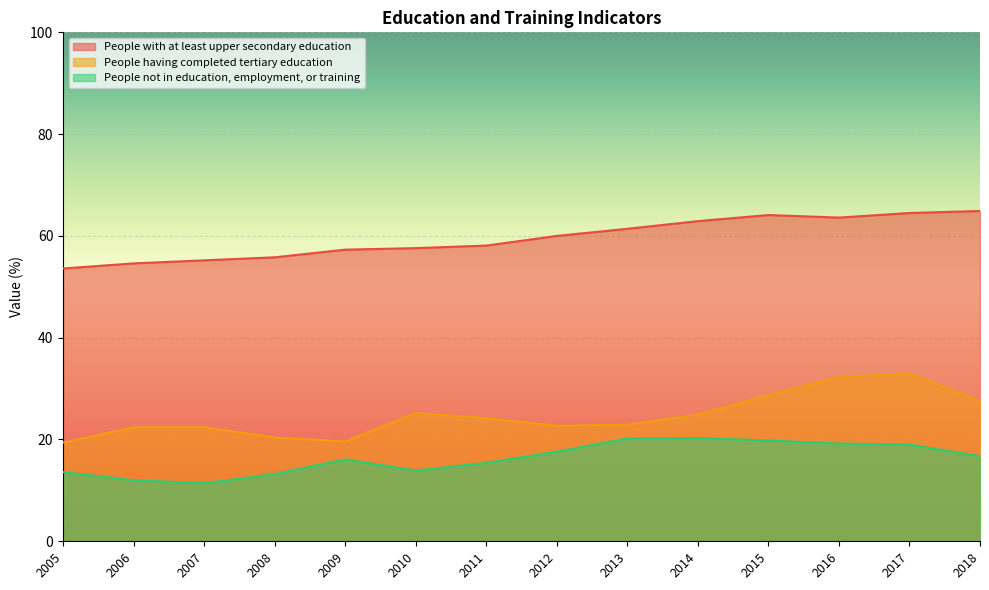

Which series has the largest range (max minus min)?

People having completed tertiary education